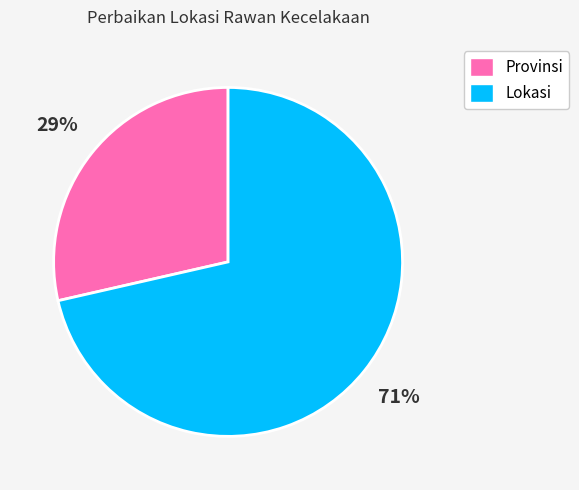

What is the ratio of the value at Provinsi to the value at Lokasi?

0.4